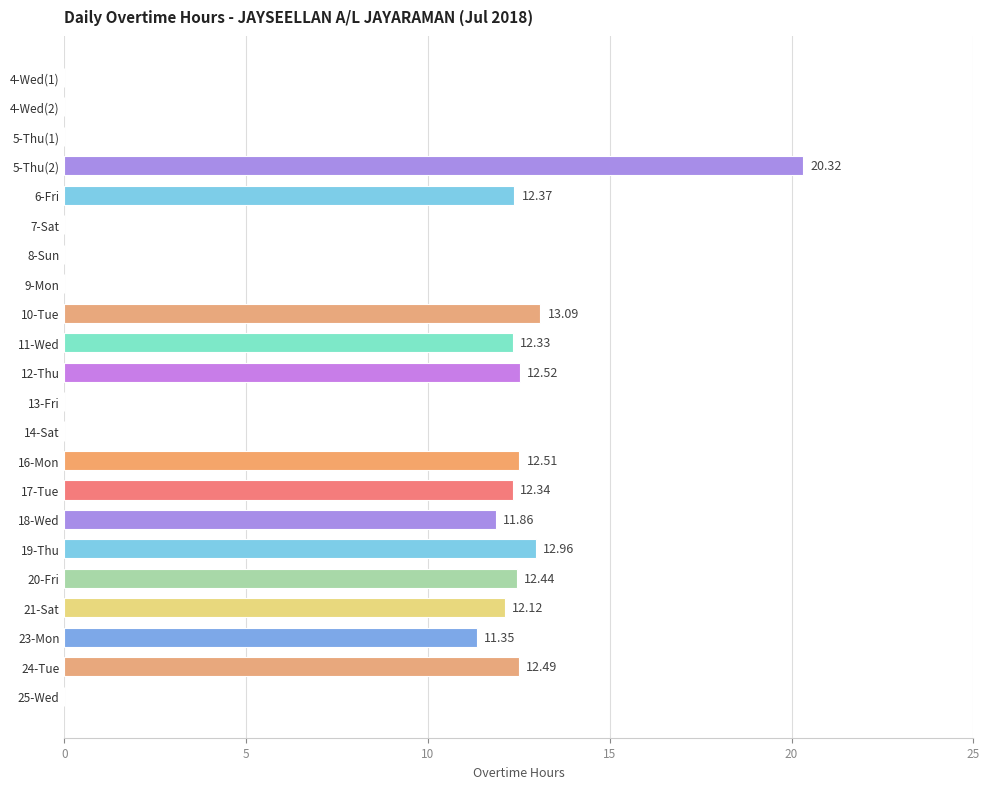

What is the sum of all values?

168.7